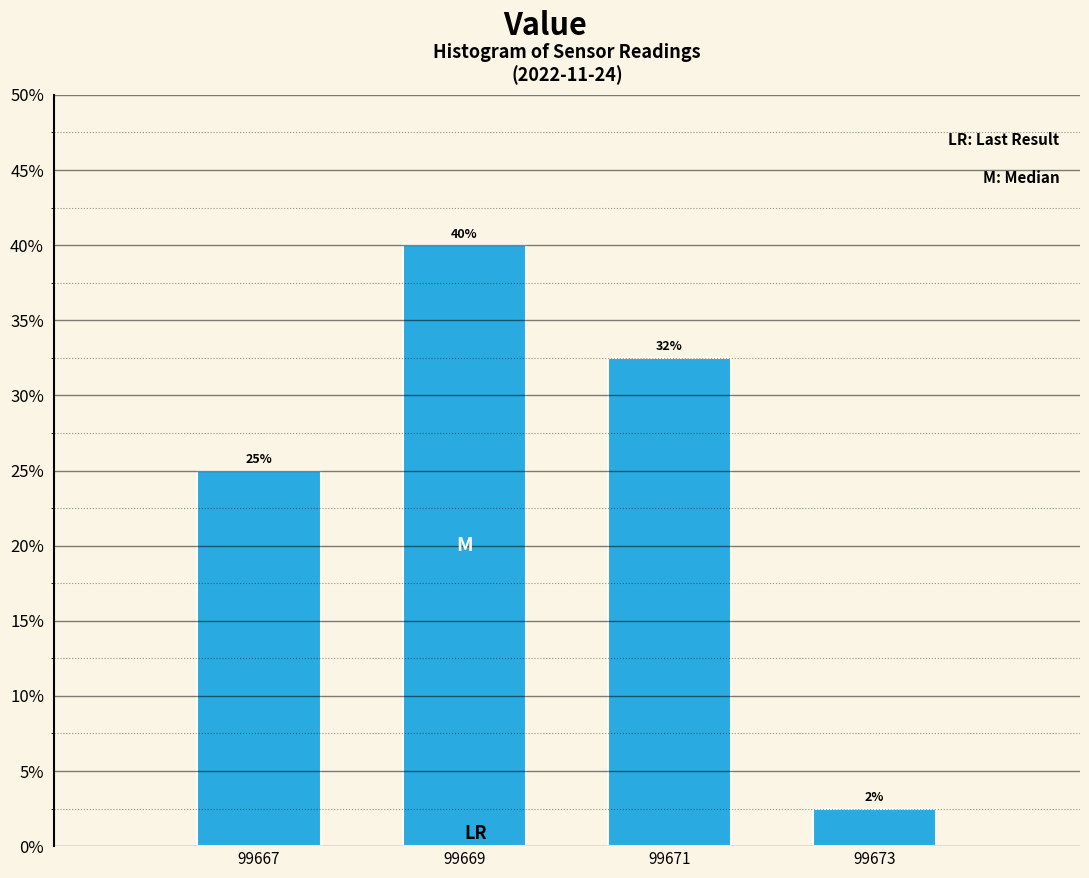

Rank the categories by value from lowest to highest.

99673, 99667, 99671, 99669